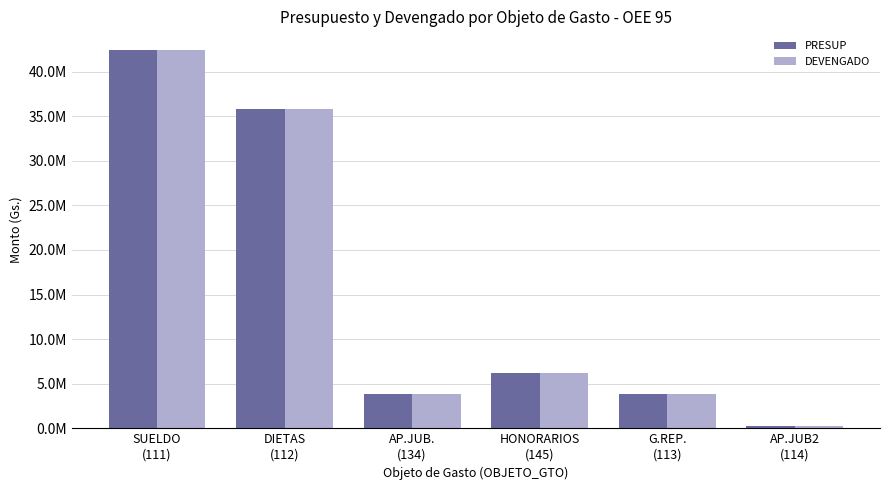

Which has a higher value, SUELDO
(111) or AP.JUB.
(134)?

SUELDO
(111)